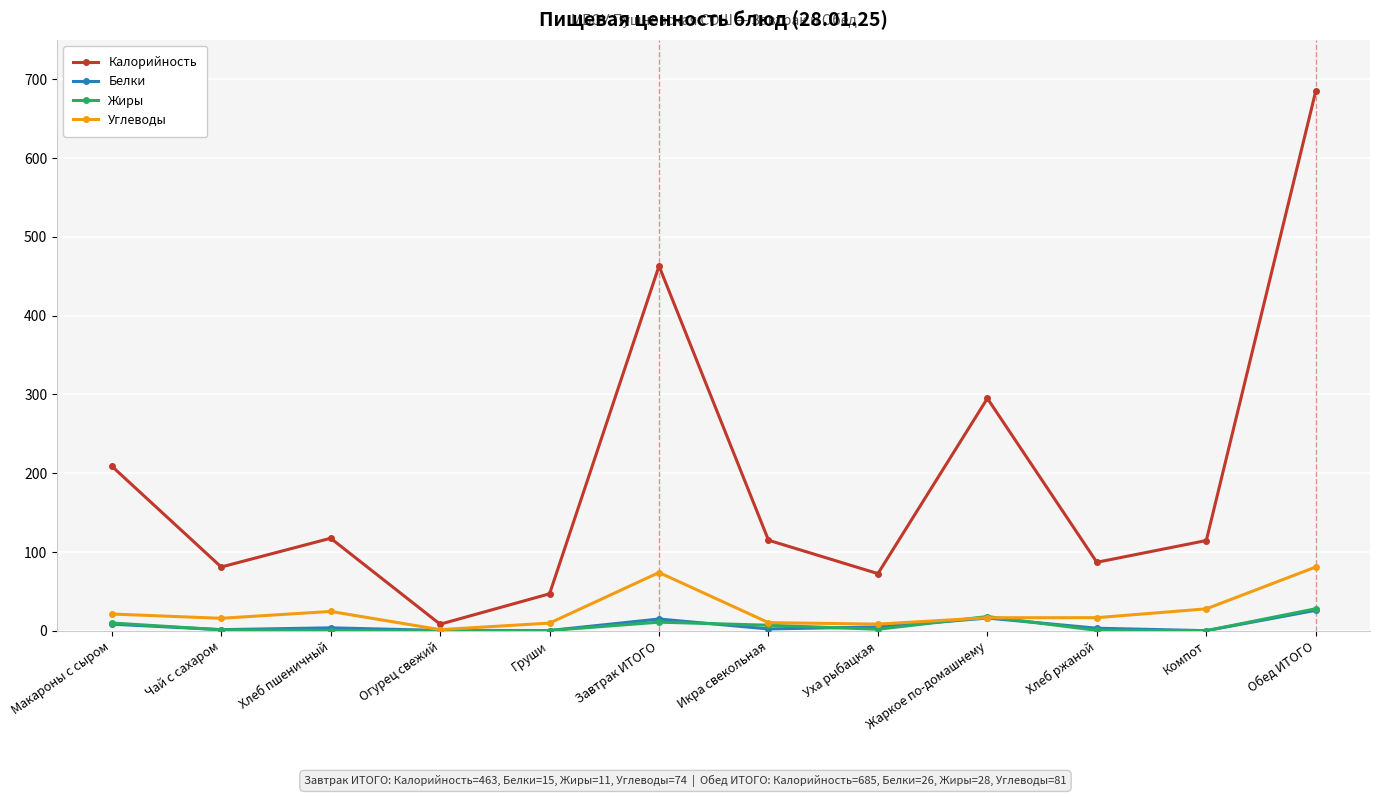

What is the value of the Углеводы point at the 3rd from the left?

24.6